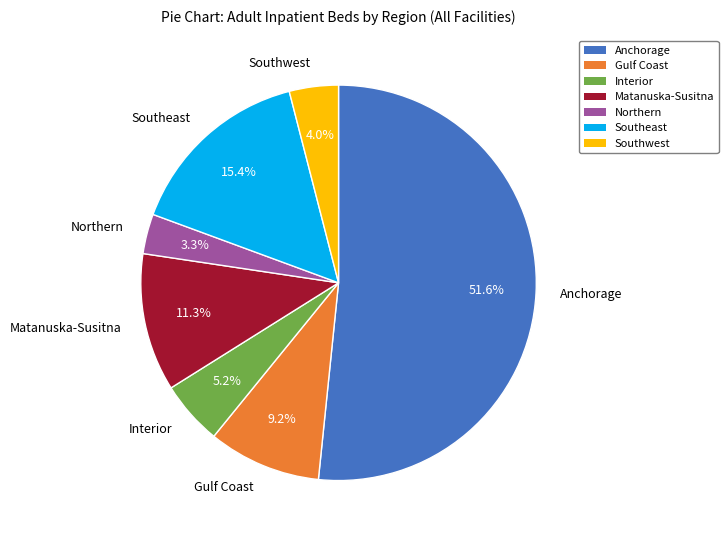

To the nearest percent, what percentage of the pie is Southeast?

15%